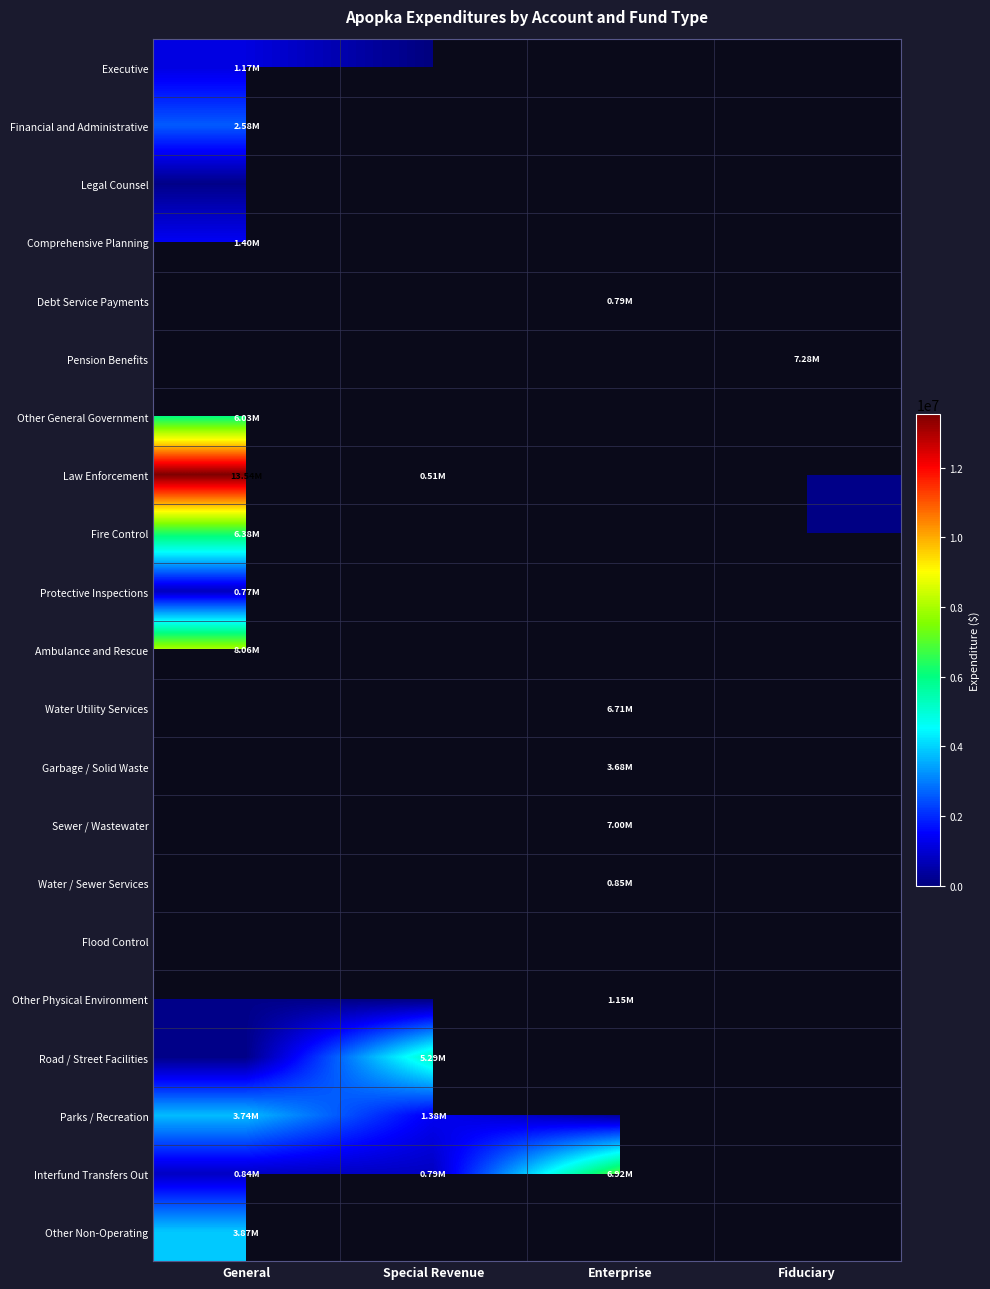

Is it true that Interfund Transfers Out equals 2983017.1 at Enterprise?

False